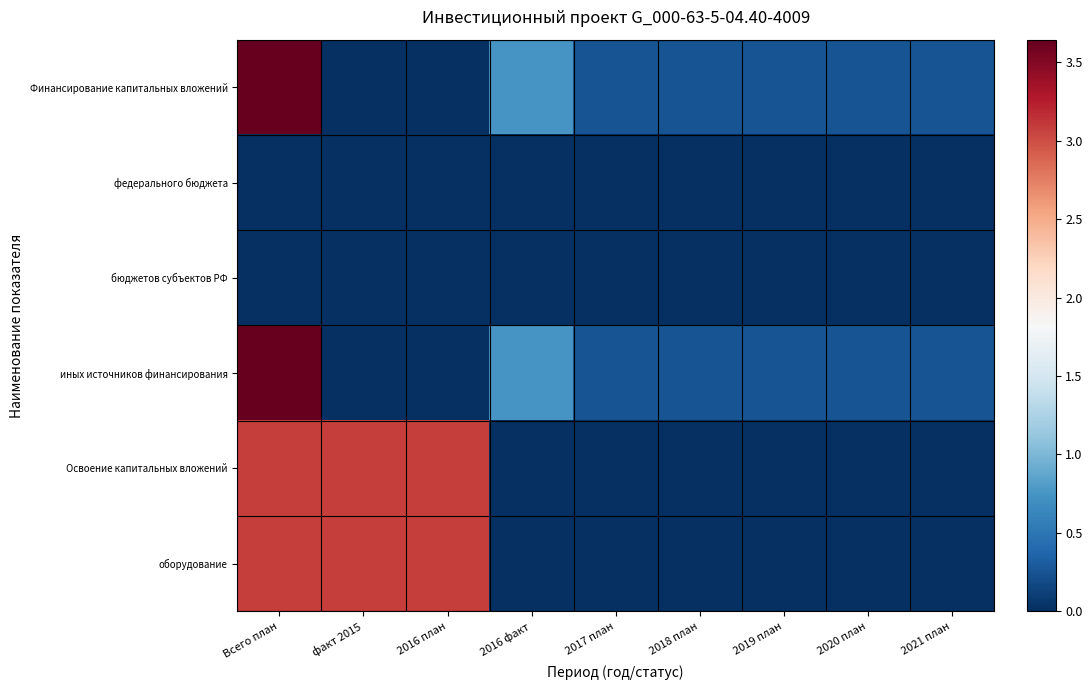

At how many categories does at least one series exceed 1?

3